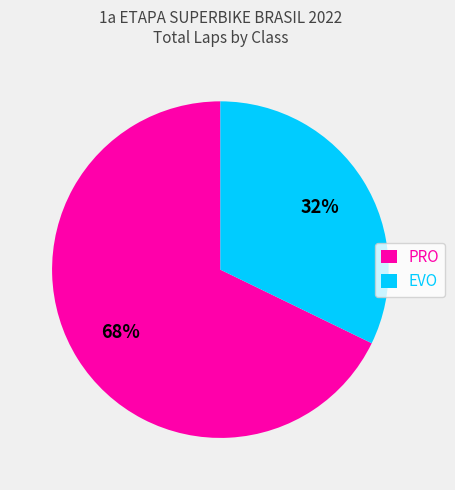

What percentage is the PRO slice, to the nearest percent?

68%